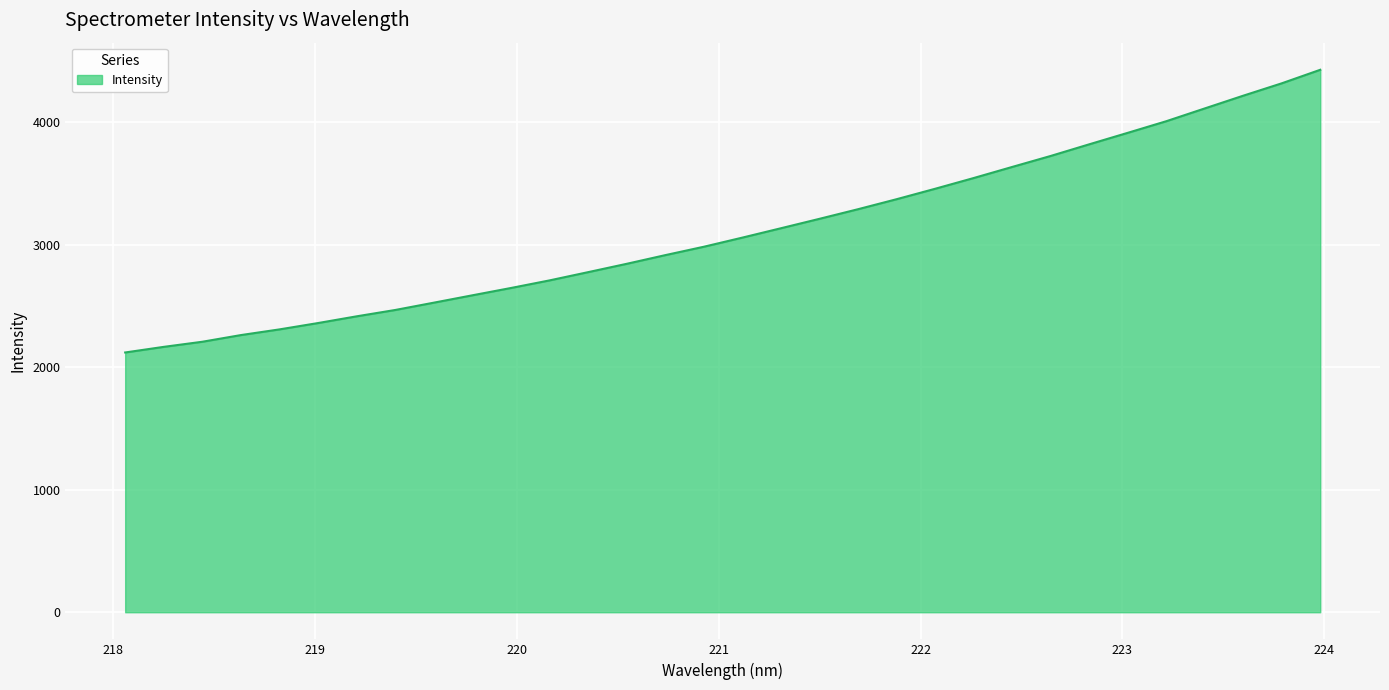

What is the minimum value shown in the chart?

2121.0